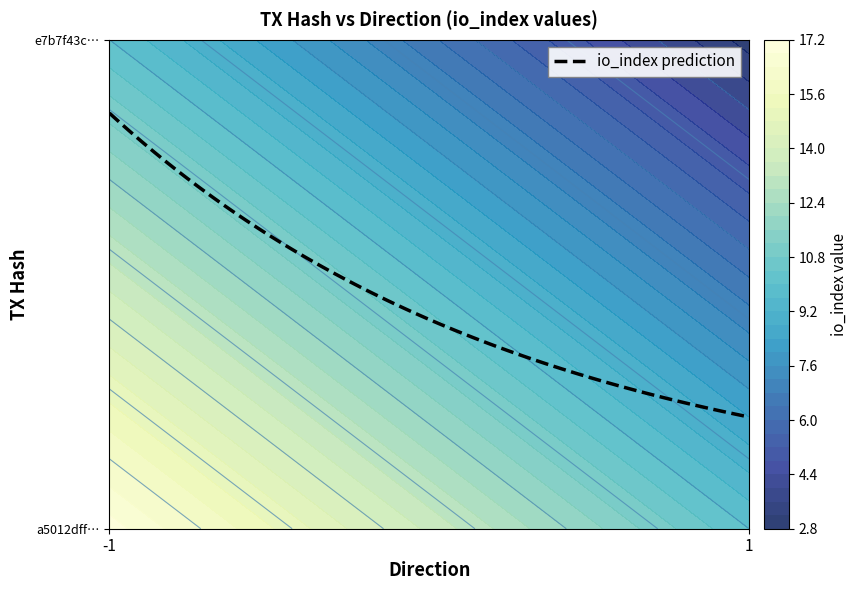

What is the sum of all e7b7f43c4c93efe73bae2357c73beed975aaf0d values?

4